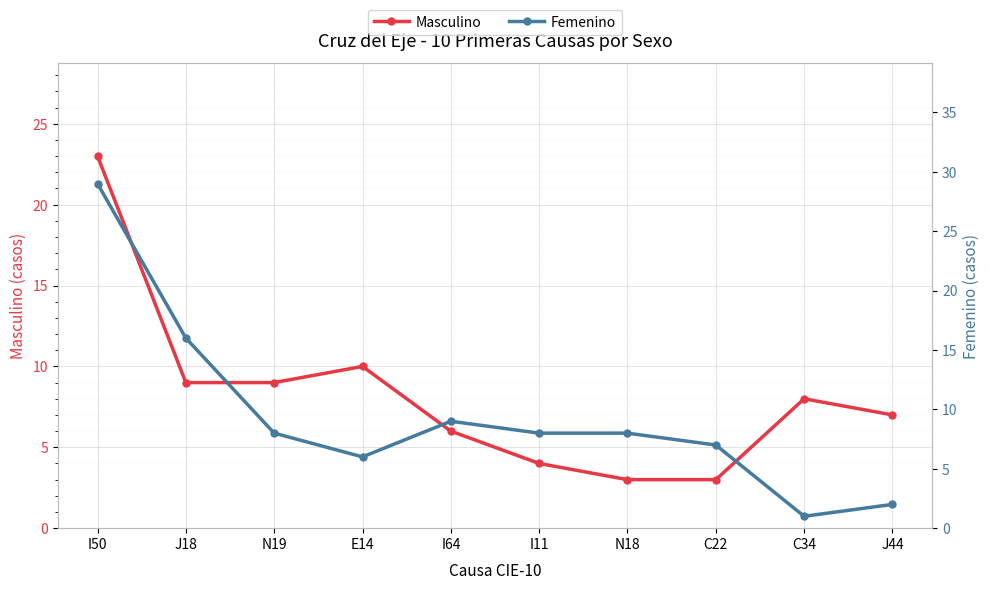

The Masculino series shows 10 at E14. True or false?

True